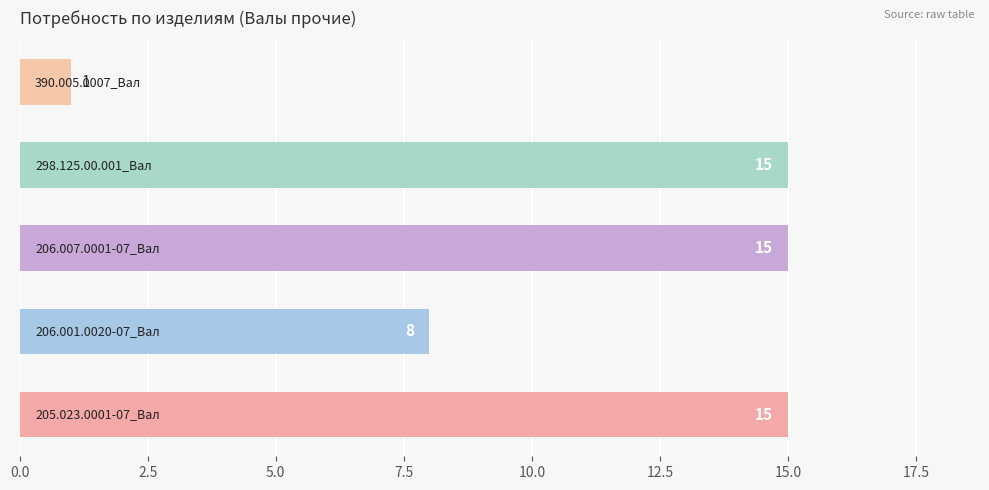

What is the greatest value displayed?

15